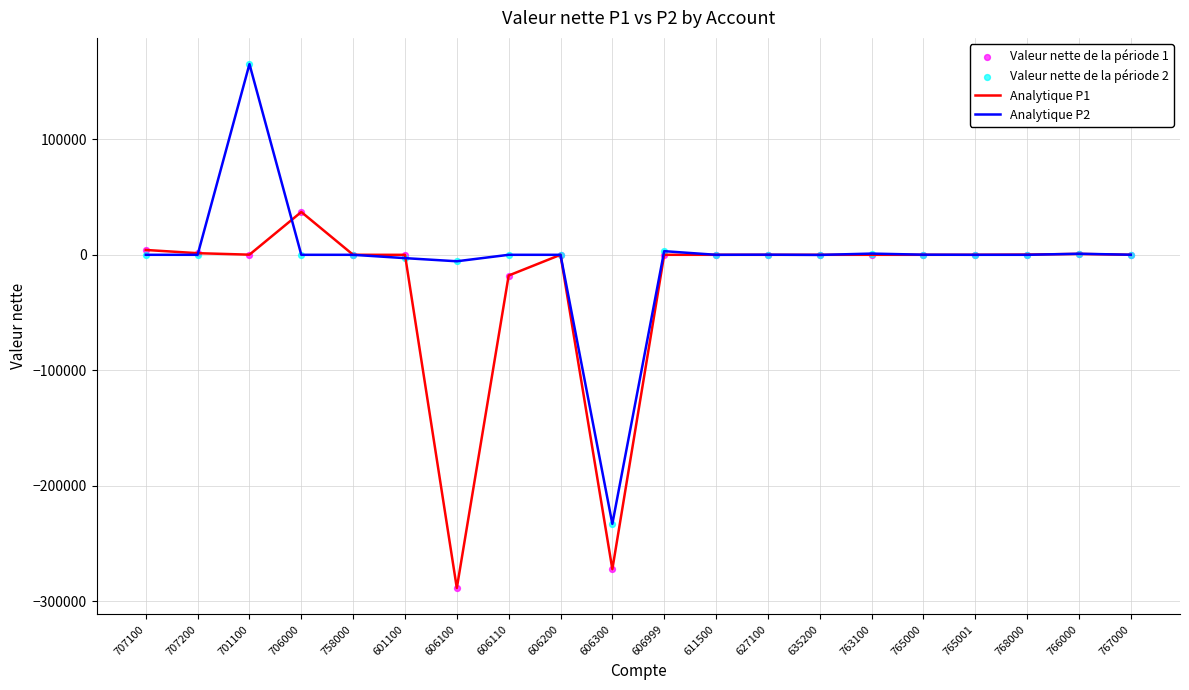

Which series has the largest range (max minus min)?

Analytique P2